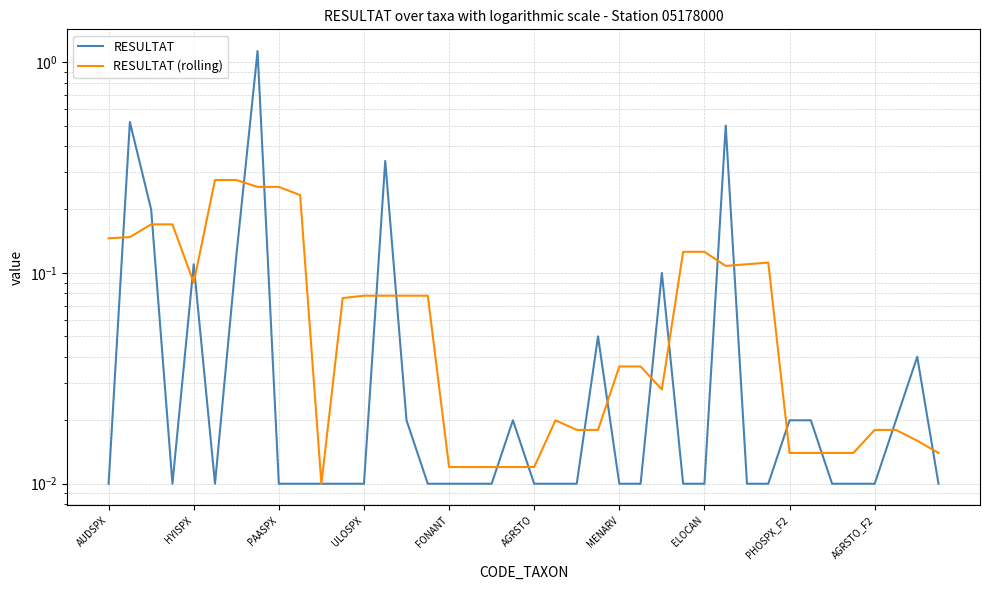

The value of RESULTAT (rolling) at FONANT is 0.0. True or false?

False